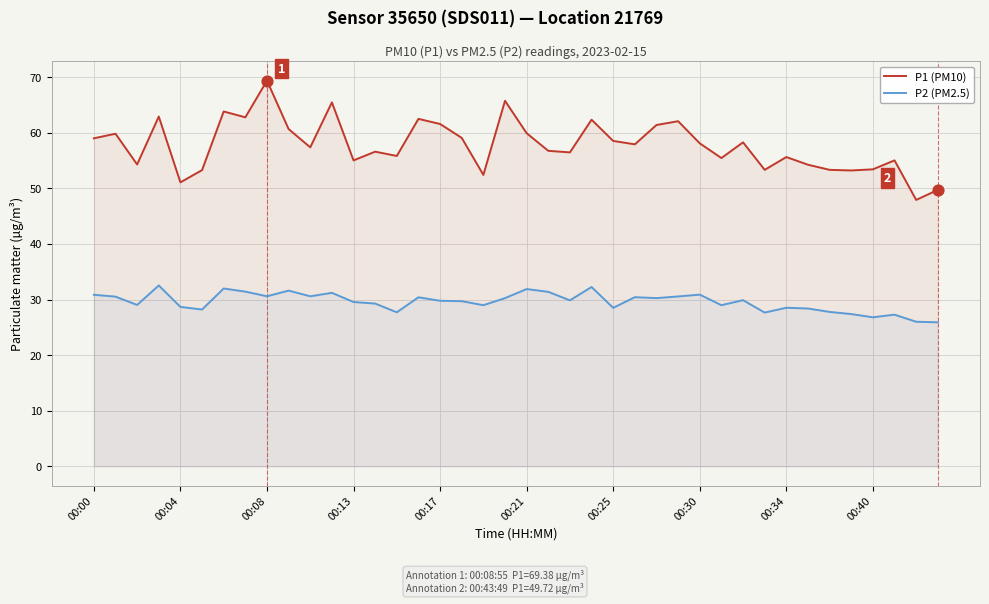

At how many categories does at least one series exceed 57?

21